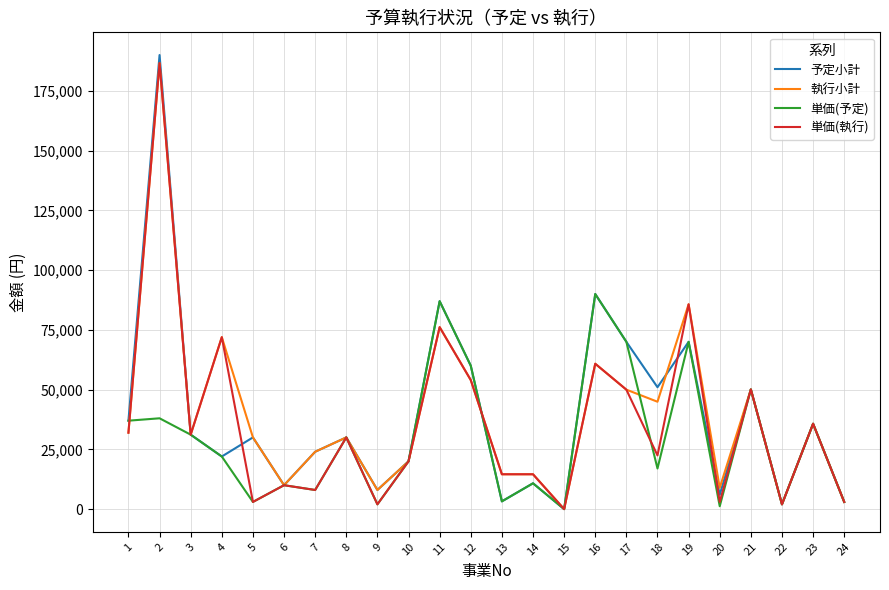

Does the chart have visible grid lines?

Yes